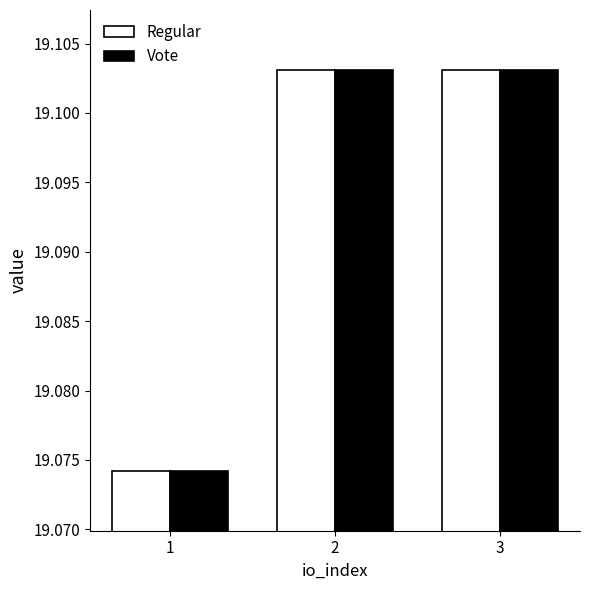

Is it true that Vote equals 6.8 at 2?

False